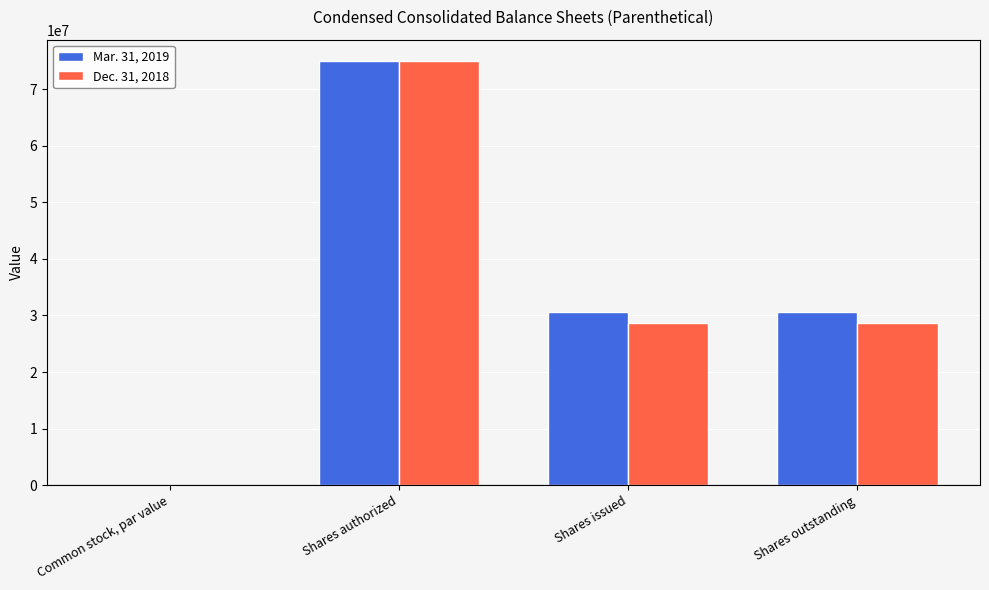

Between Shares authorized and Shares outstanding, which series saw the biggest shift?

Dec. 31, 2018